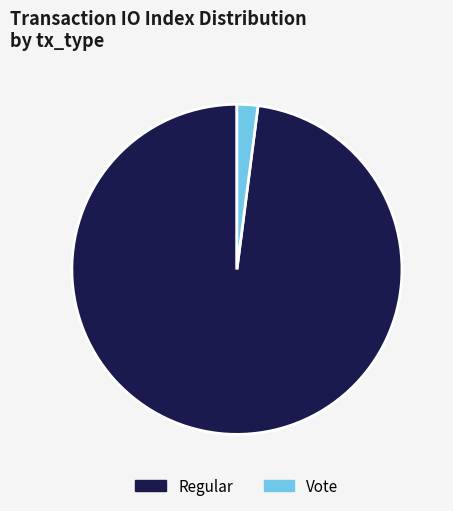

How many slices are in this pie chart?

2